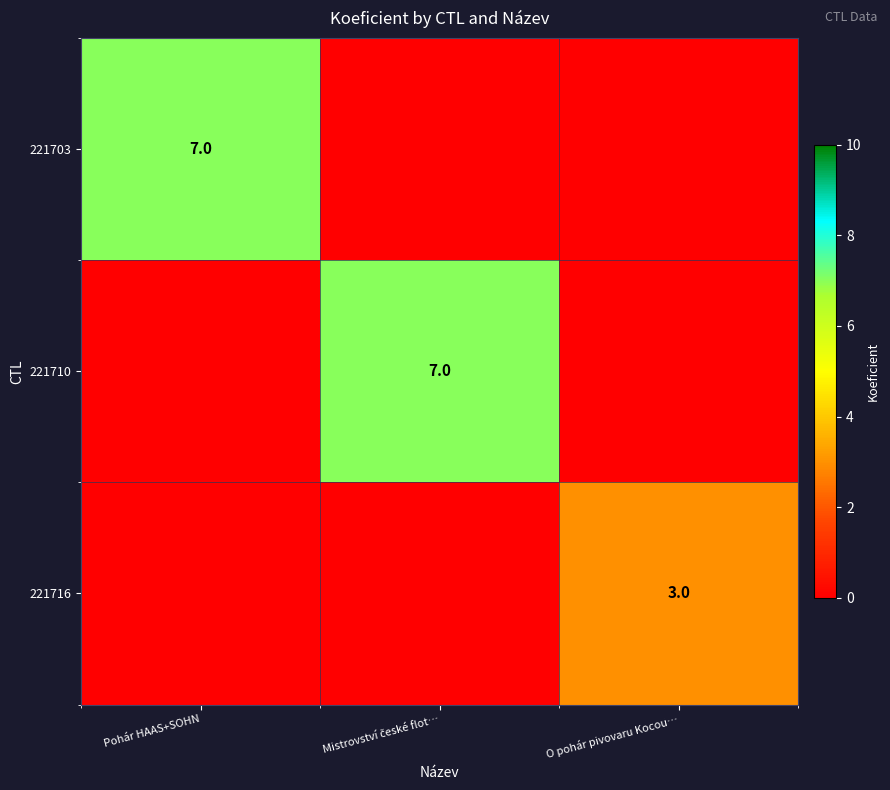

Is the value of 221703 at Mistrovství české flot… greater than the value of 221716 at O pohár pivovaru Kocou…?

No